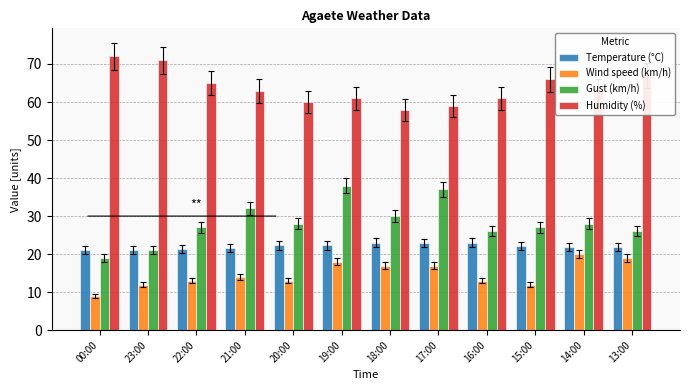

Which label corresponds to the smallest value in the chart?

00:00